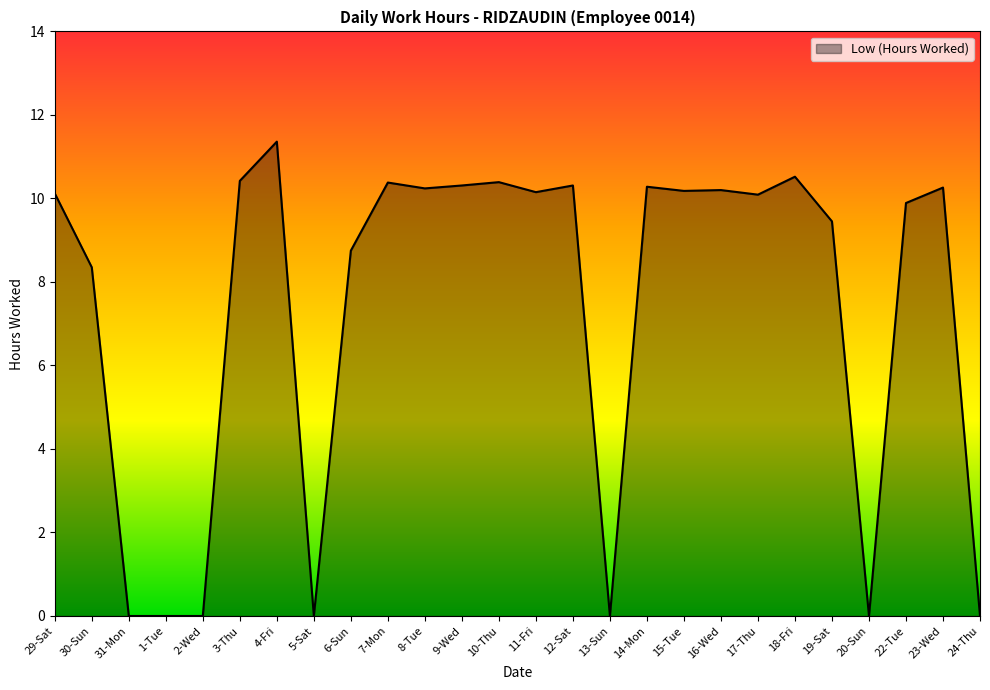

What position from the right is 19-Sat?

5